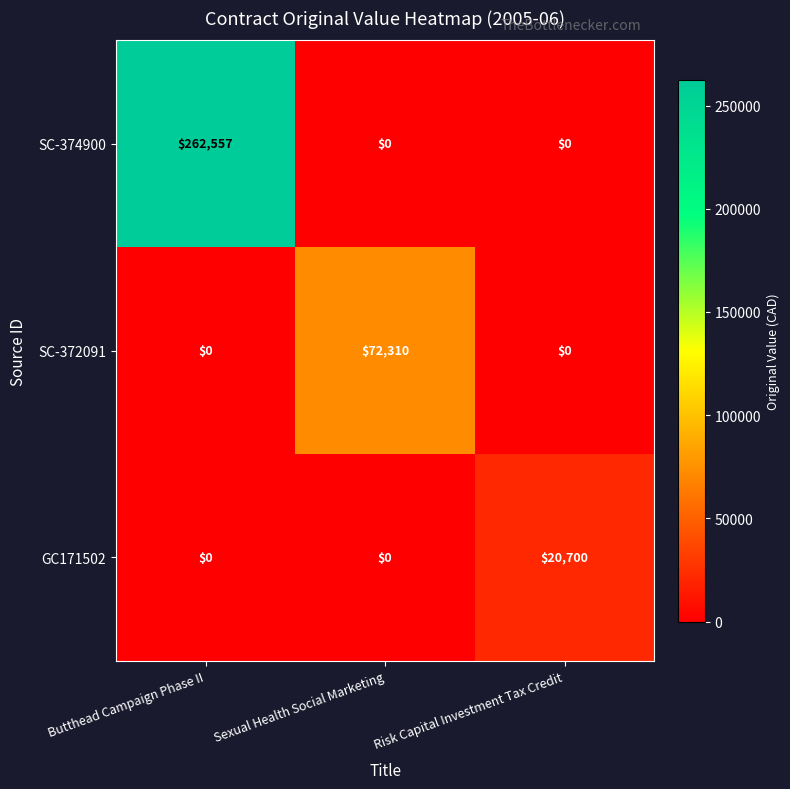

Rank the series by their maximum value, from highest to lowest.

SC-374900, SC-372091, GC171502